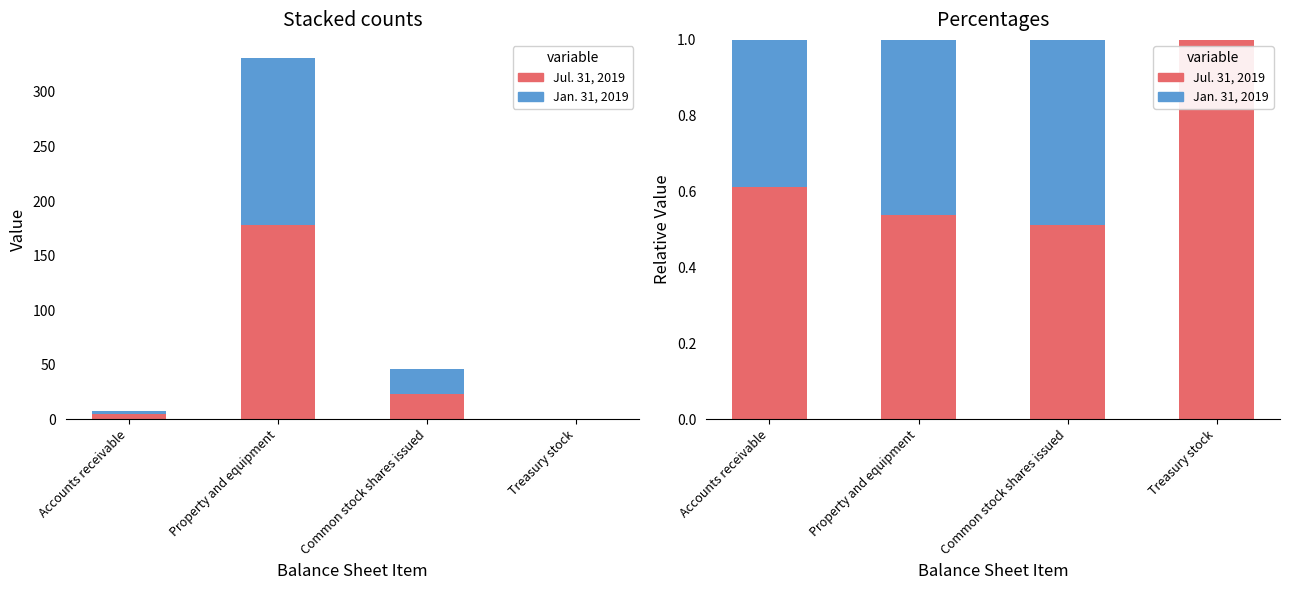

What is the label of the 2nd bar from the left?

Property and equipment